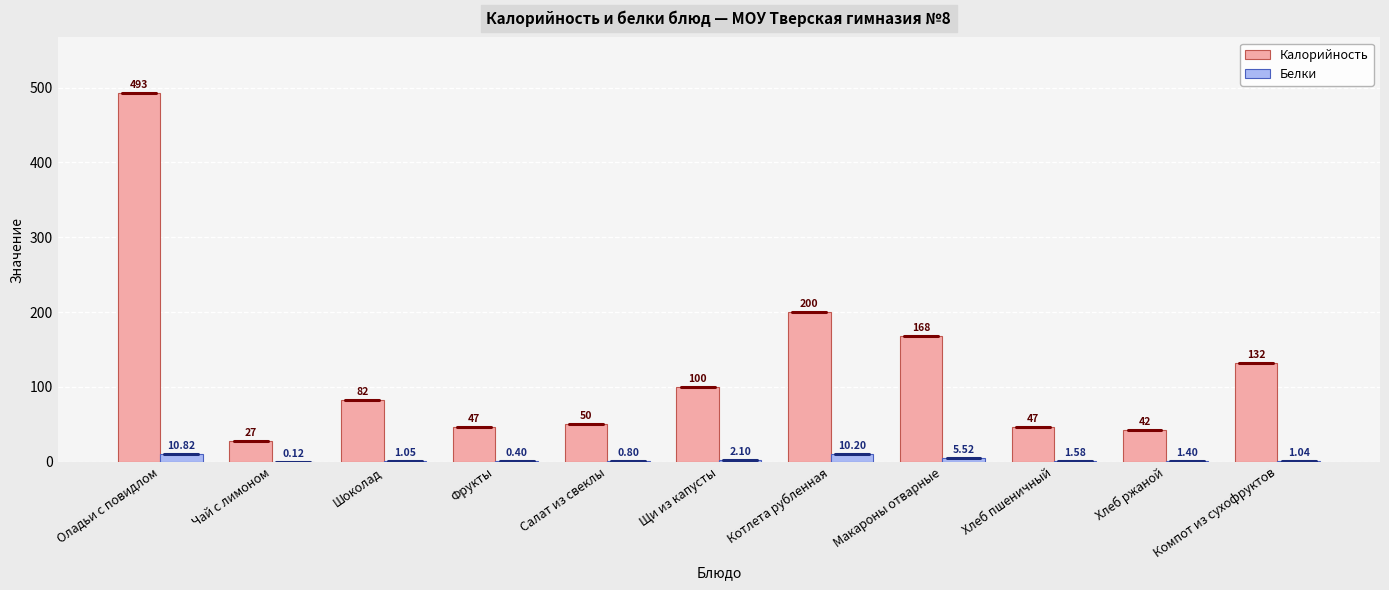

How many values in the Белки series exceed 1?

8